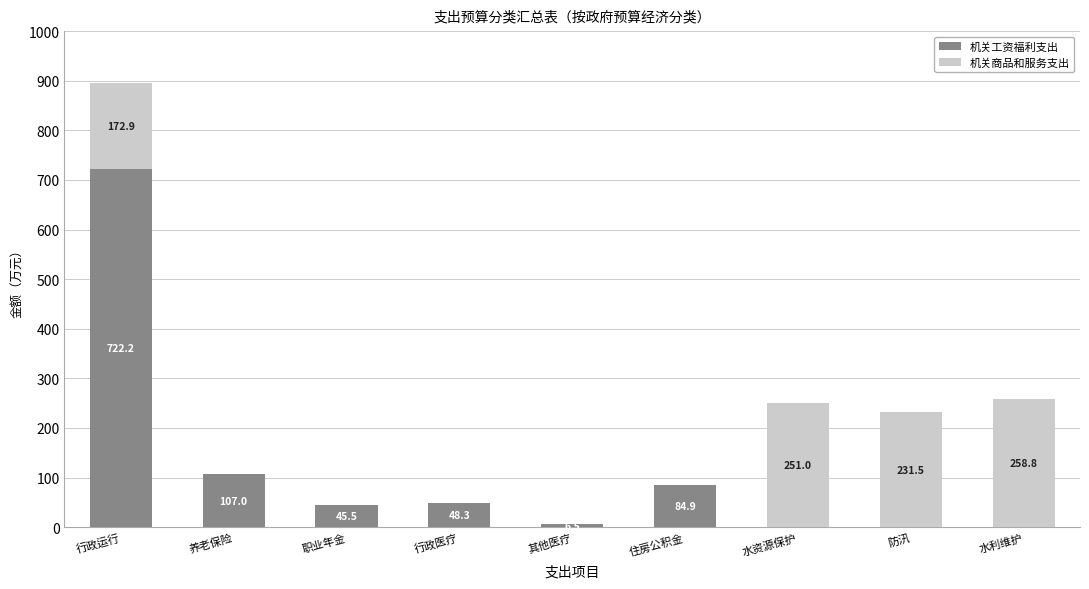

What is the highest value of the 机关工资福利支出 series?

722.2